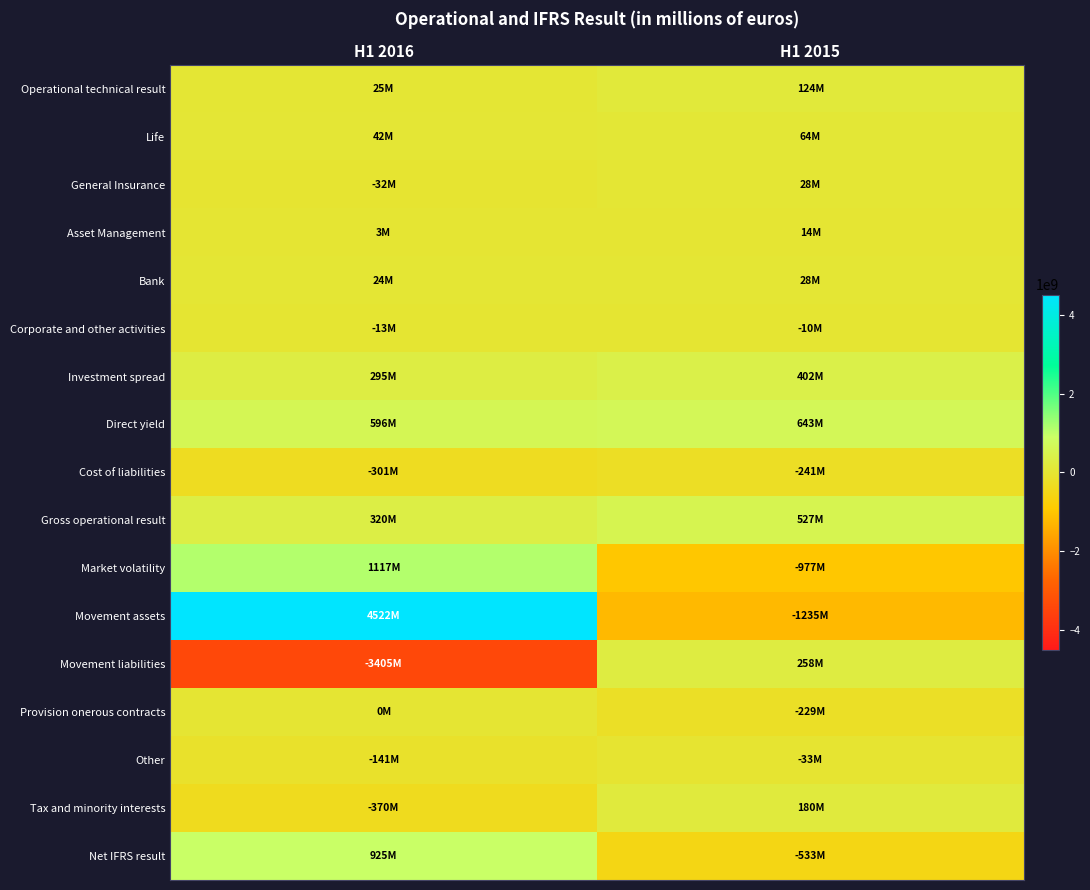

What is the difference between the highest and lowest values at H1 2015?

1878000000.0